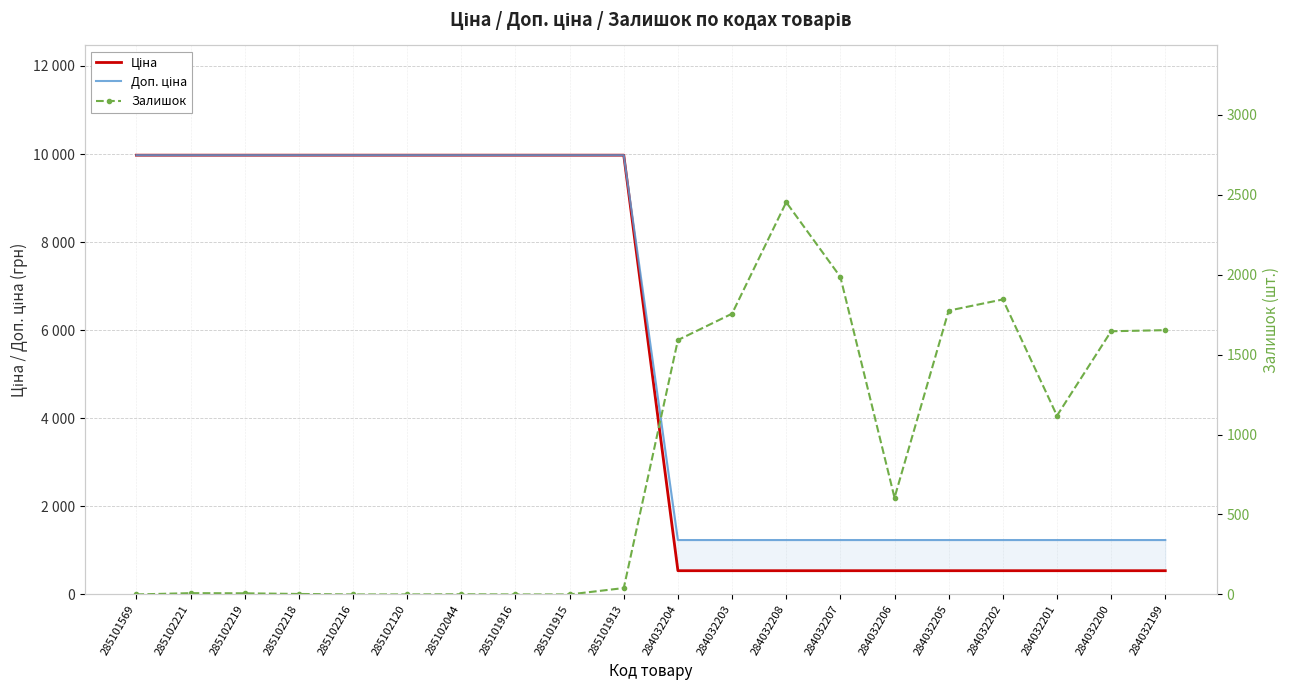

What value does the Ціна series have at 284032200?

539.0